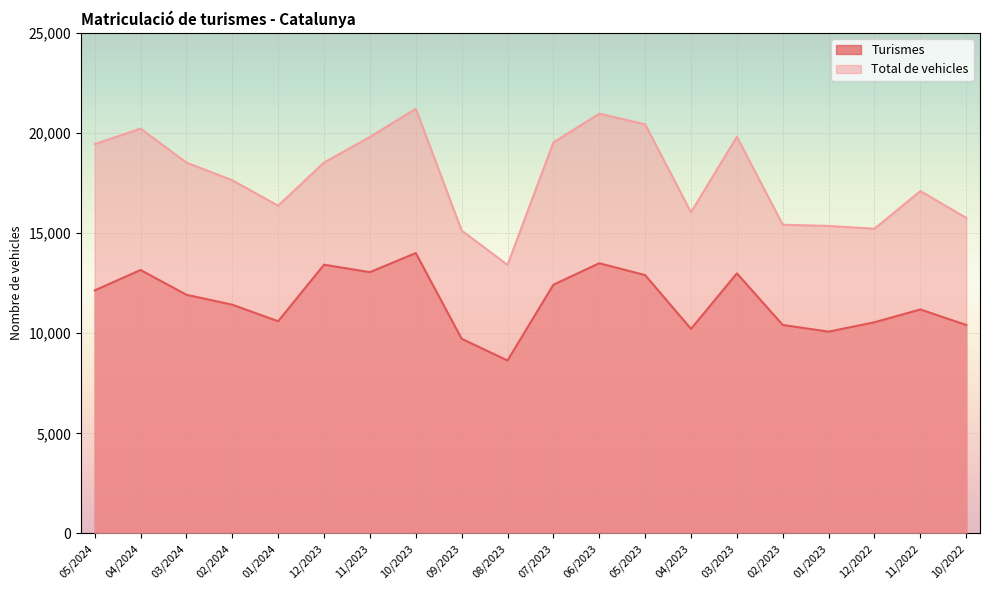

Reading left to right, transcribe all the data shown in this chart.

Turismes: 12136	13156	11918	11423	10597	13420	13048	14002	9721	8636	12421	13493	12901	10213	12988	10411	10077	10546	11185	10410
Total de vehicles: 19445	20217	18522	17637	16368	18523	19800	21211	15126	13411	19527	20963	20432	16035	19809	15418	15356	15219	17097	15759